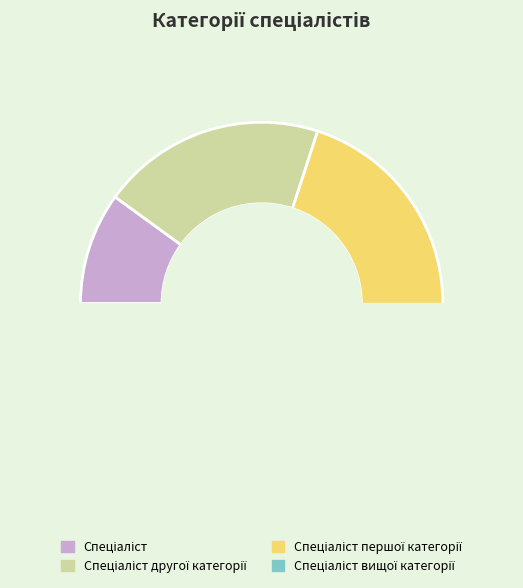

True or false: Спеціаліст другої категорії accounts for 33% of the total.

False